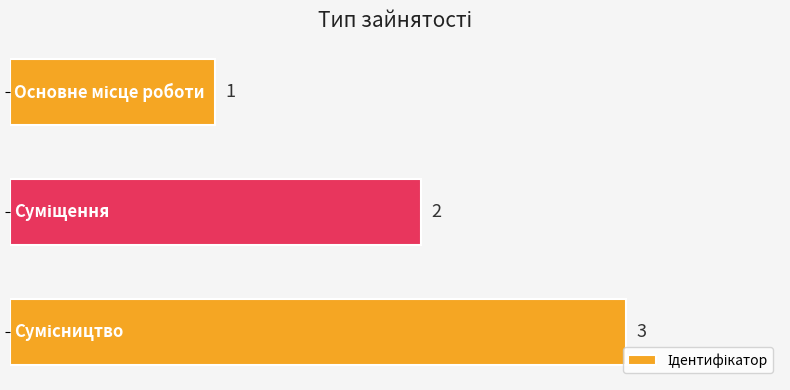

What is the sum of all values?

6